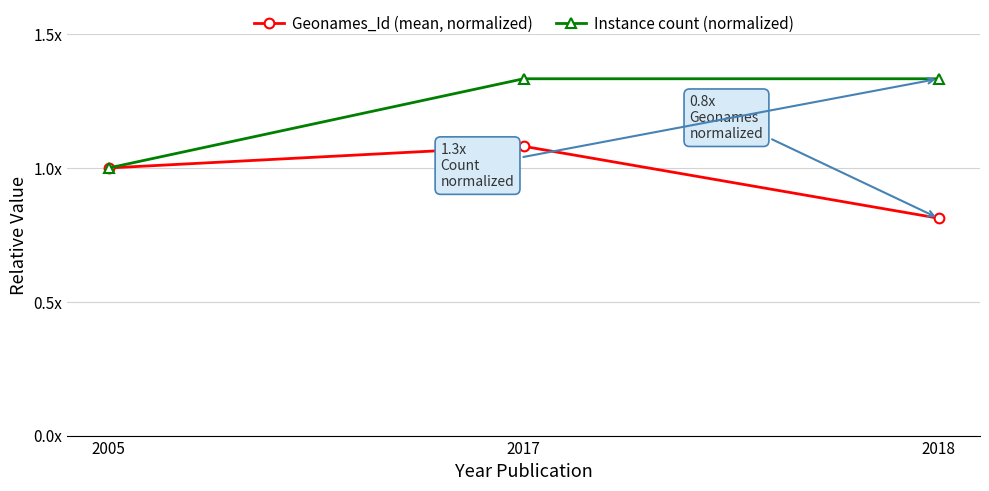

What are all the series names shown in the legend?

Geonames_Id (mean, normalized), Instance count (normalized)